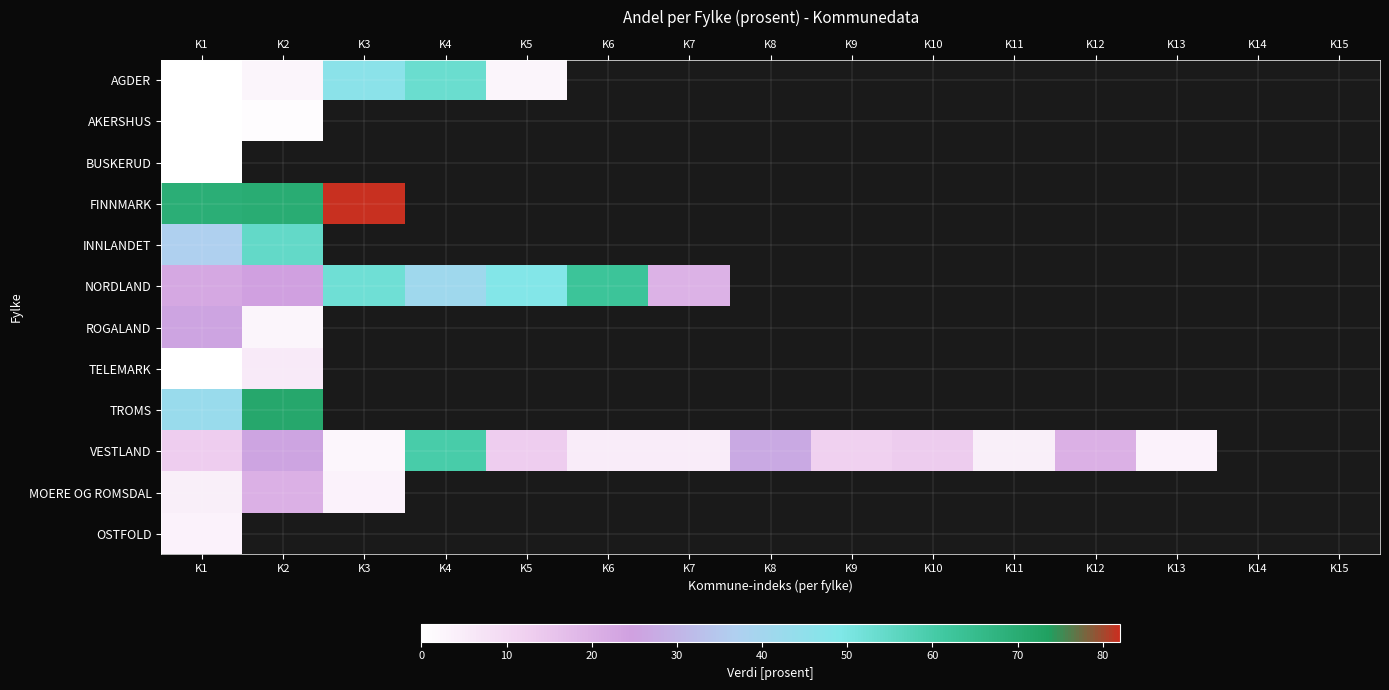

What is the maximum value shown in the chart?

81.8